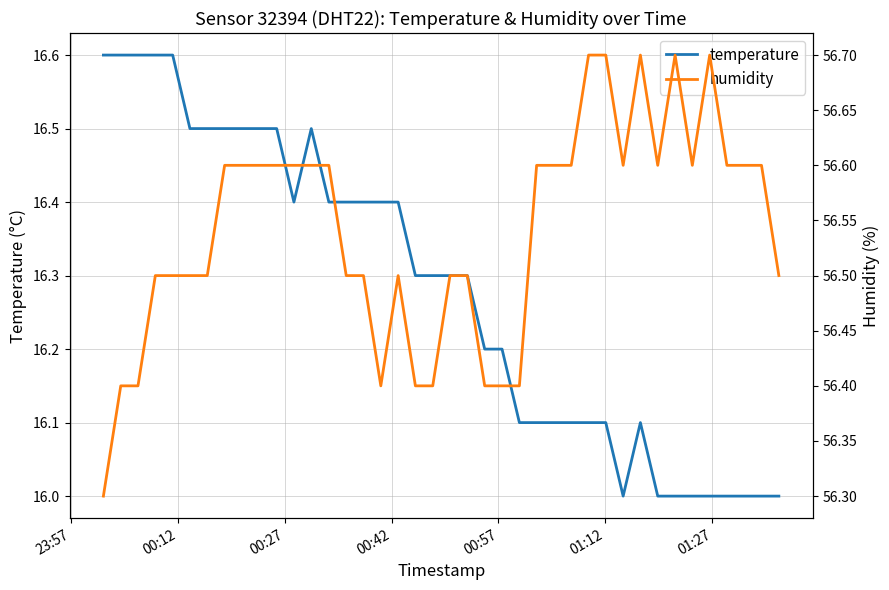

Reading left to right, what are all the values shown in this chart?

temperature: 16.6	16.6	16.6	16.6	16.6	16.5	16.5	16.5	16.5	16.5	16.5	16.4	16.5	16.4	16.4	16.4	16.4	16.4	16.3	16.3	16.3	16.3	16.2	16.2	16.1	16.1	16.1	16.1	16.1	16.1	16.0	16.1	16.0	16.0	16.0	16.0	16.0	16.0	16.0	16.0
humidity: 56.3	56.4	56.4	56.5	56.5	56.5	56.5	56.6	56.6	56.6	56.6	56.6	56.6	56.6	56.5	56.5	56.4	56.5	56.4	56.4	56.5	56.5	56.4	56.4	56.4	56.6	56.6	56.6	56.7	56.7	56.6	56.7	56.6	56.7	56.6	56.7	56.6	56.6	56.6	56.5